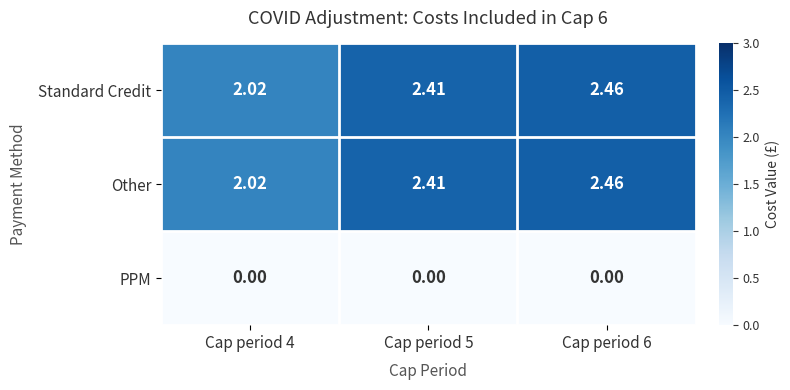

Count the number of data series in this chart.

3